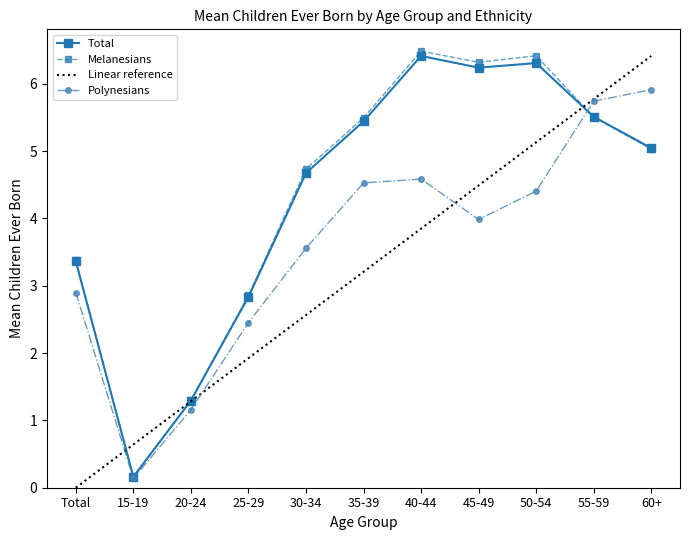

What are all the series names shown in the legend?

Total, Melanesians, Linear reference, Polynesians